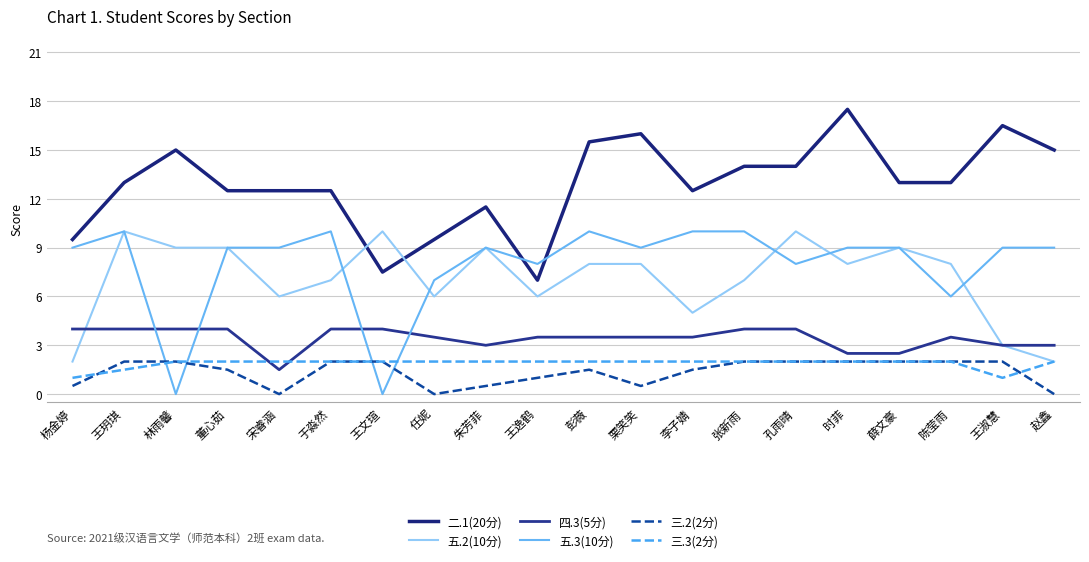

What is the average value of the 三.3(2分) series?

1.9